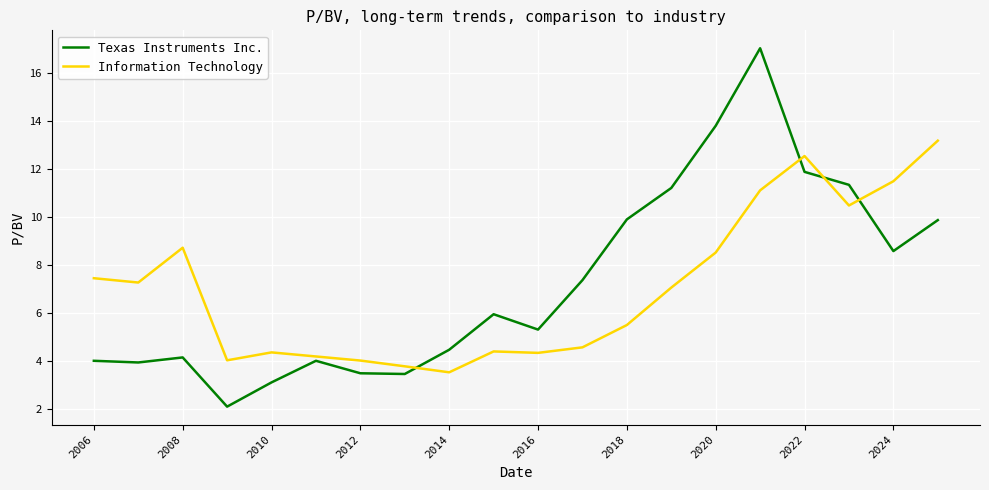

What is the average value of the Texas Instruments Inc. series?

7.2